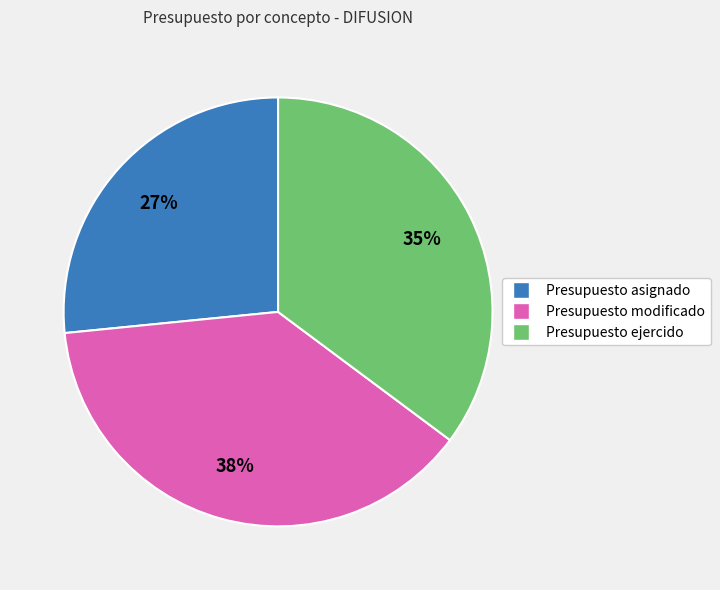

What is the smallest slice in the pie chart?

Presupuesto asignado